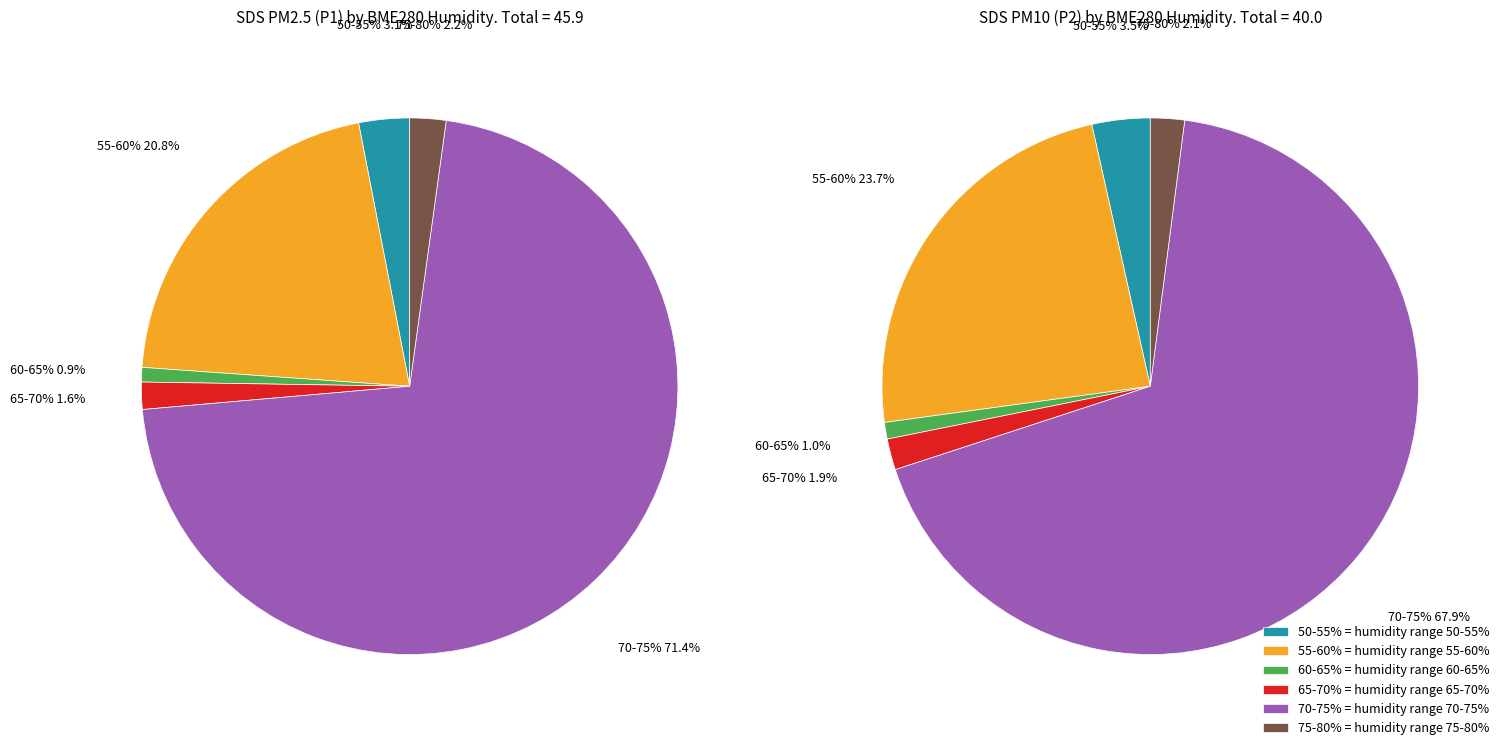

Which series has the largest range (max minus min)?

SDS_P1